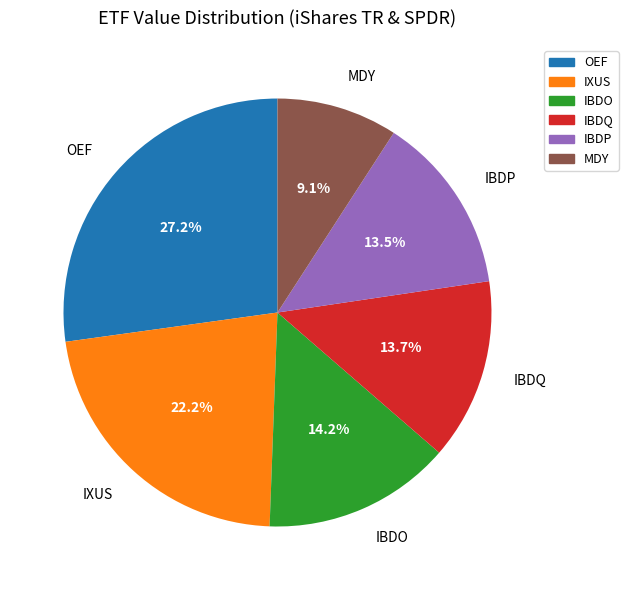

Does IXUS represent more than half of the total?

No